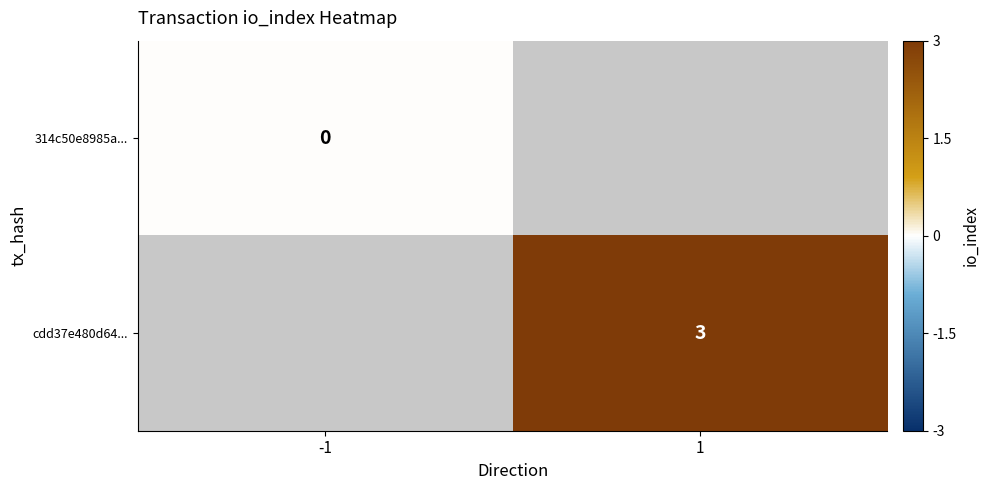

Which label corresponds to the largest value in the chart?

1